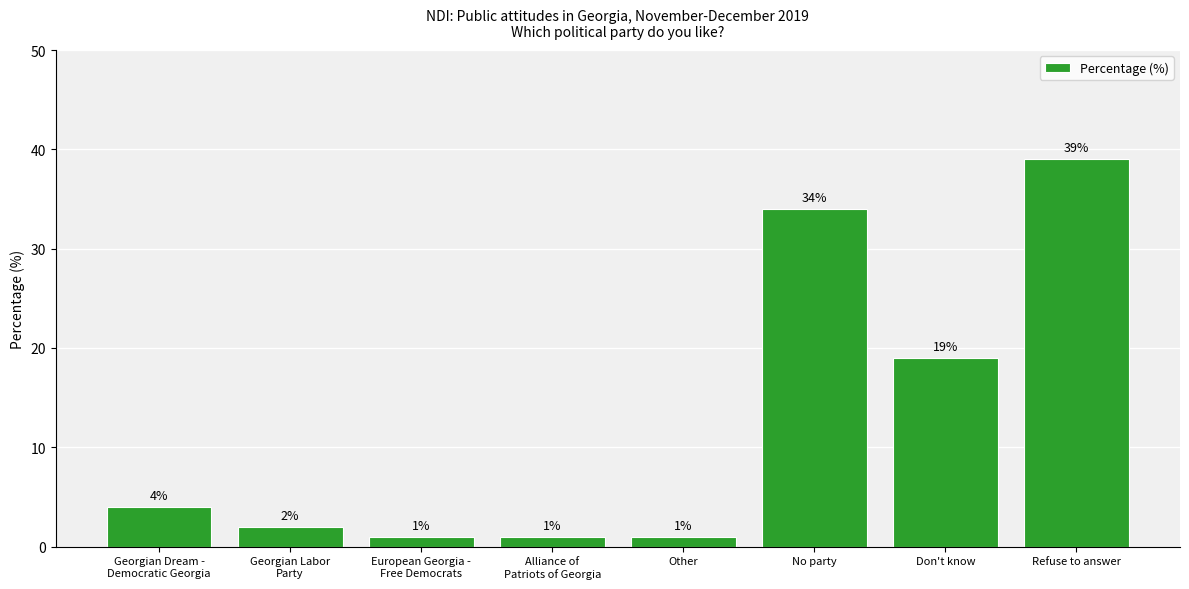

Which has a higher value, Other or Don't know?

Don't know